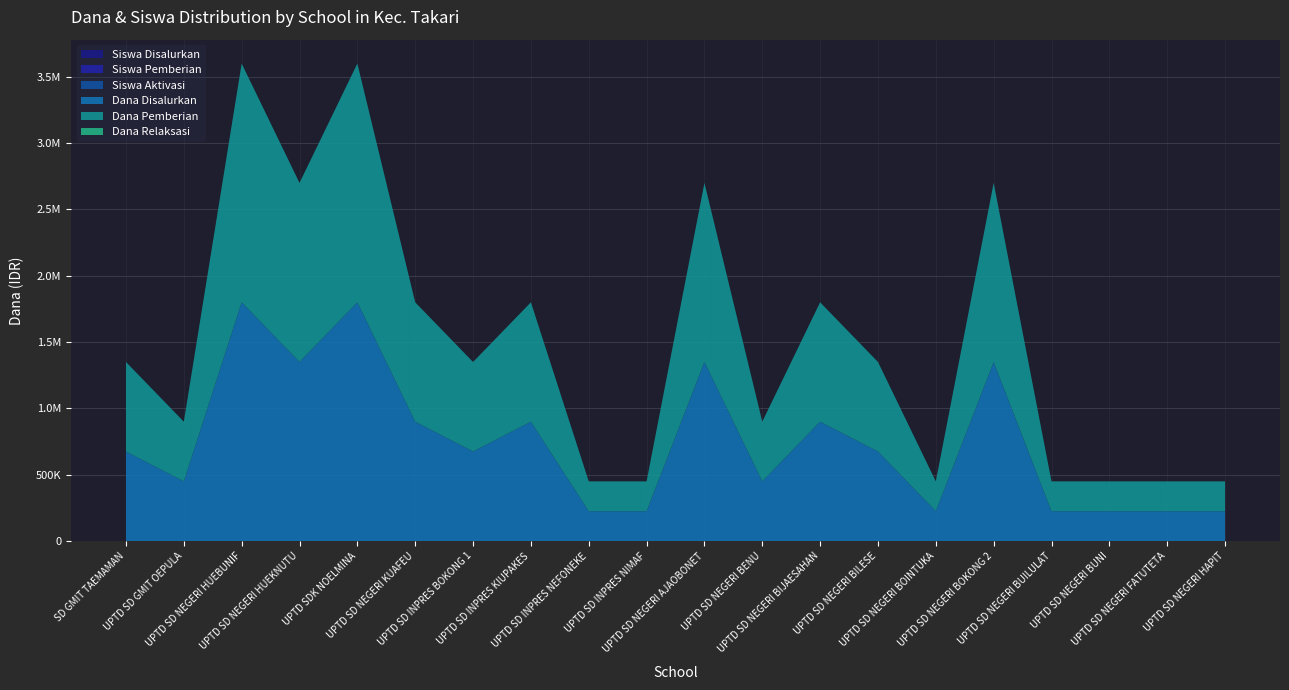

Reading left to right, extract all data points from this chart.

Siswa Disalurkan: 3	2	8	6	8	4	3	4	1	1	6	2	4	3	1	6	1	1	1	1
Siswa Pemberian: 3	2	8	6	8	4	3	4	1	1	6	2	4	3	1	6	1	1	1	1
Siswa Aktivasi: 0	0	0	0	0	0	0	0	0	0	0	0	0	0	0	0	0	0	0	0
Dana Disalurkan: 675000	450000	1800000	1350000	1800000	900000	675000	900000	225000	225000	1350000	450000	900000	675000	225000	1350000	225000	225000	225000	225000
Dana Pemberian: 675000	450000	1800000	1350000	1800000	900000	675000	900000	225000	225000	1350000	450000	900000	675000	225000	1350000	225000	225000	225000	225000
Dana Relaksasi: 0	0	0	0	0	0	0	0	0	0	0	0	0	0	0	0	0	0	0	0